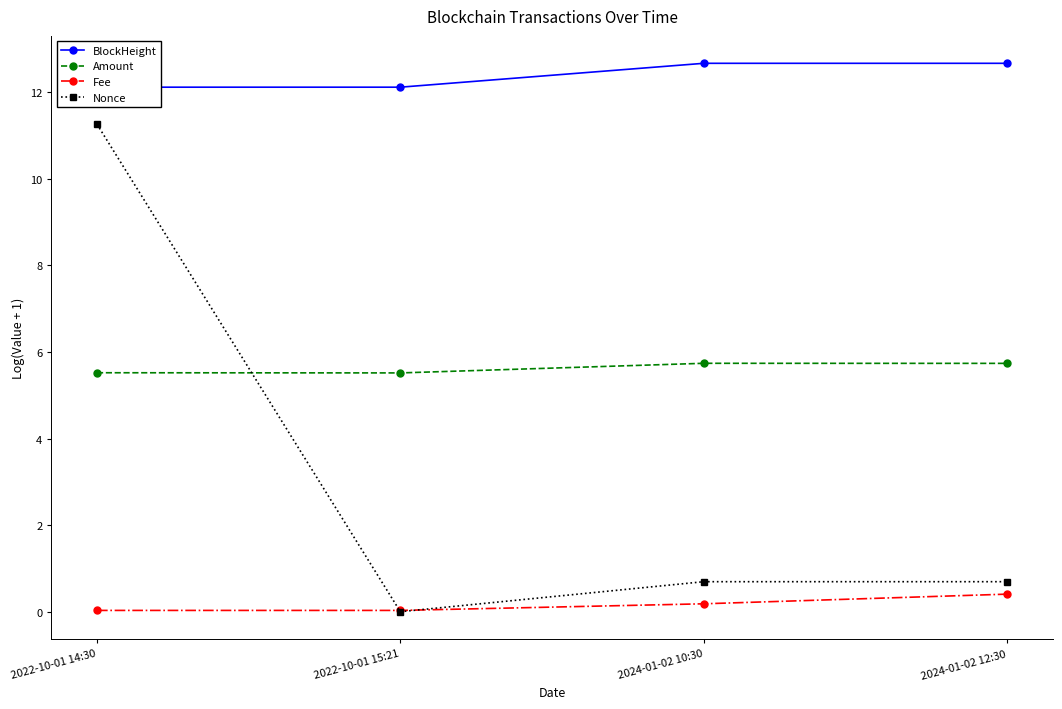

Does the chart have visible grid lines?

No